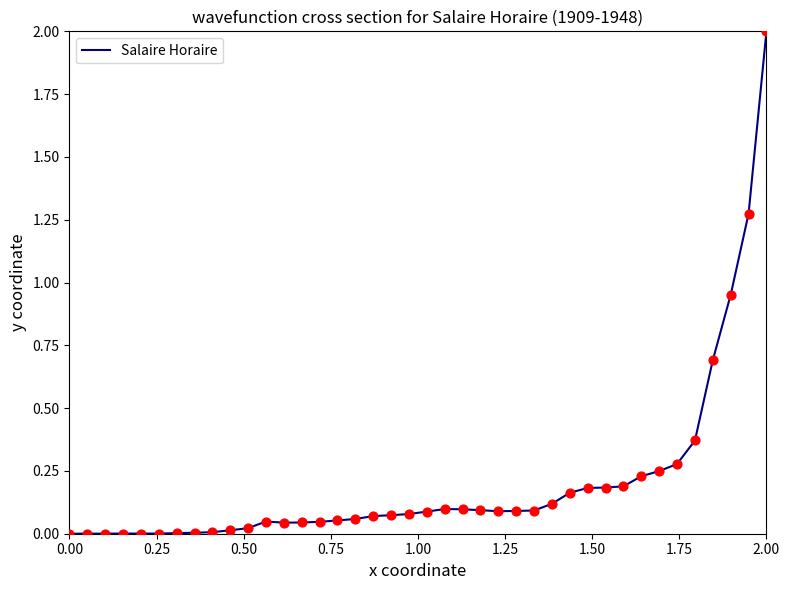

What is the greatest value displayed?

2.0